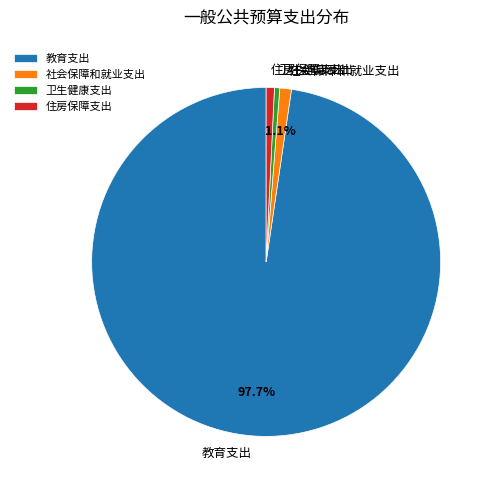

What is the largest slice in the pie chart?

教育支出